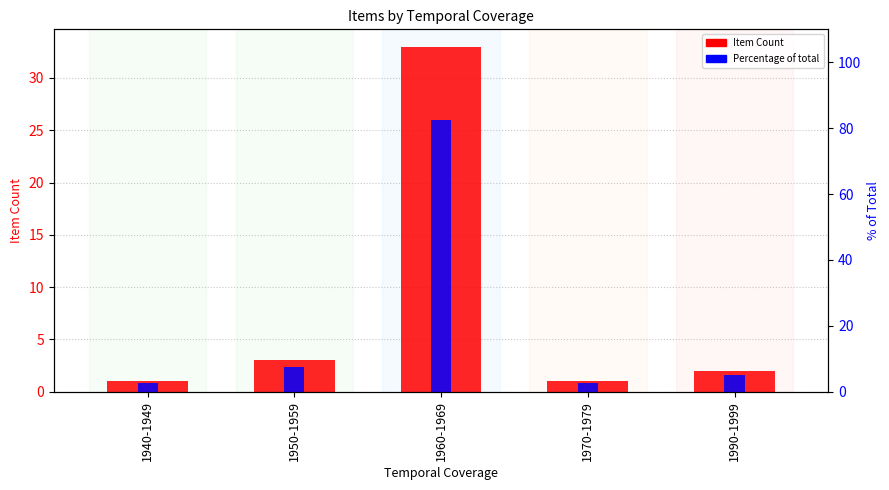

Between 1970-1979 and 1960-1969, which is larger?

1960-1969